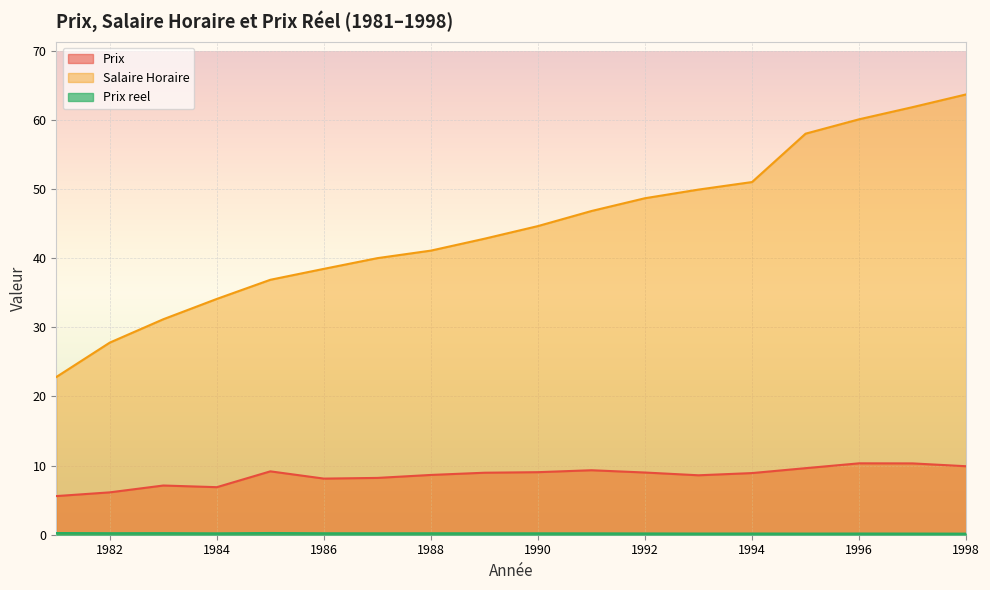

Which has a higher value, 1984 or 1995?

1995